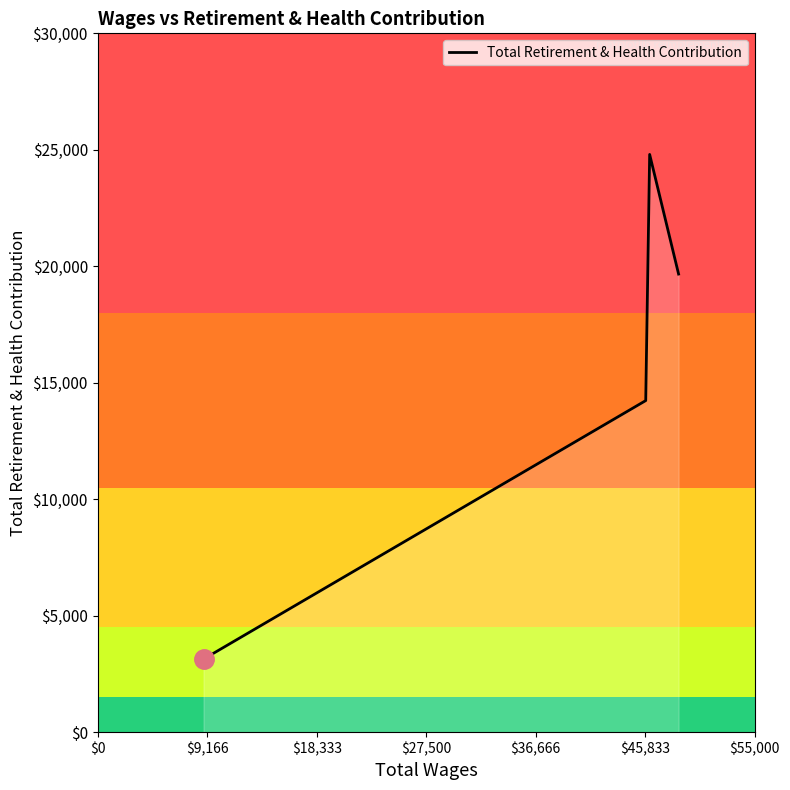

True or false: the data has more than 2 interior local peaks.

False